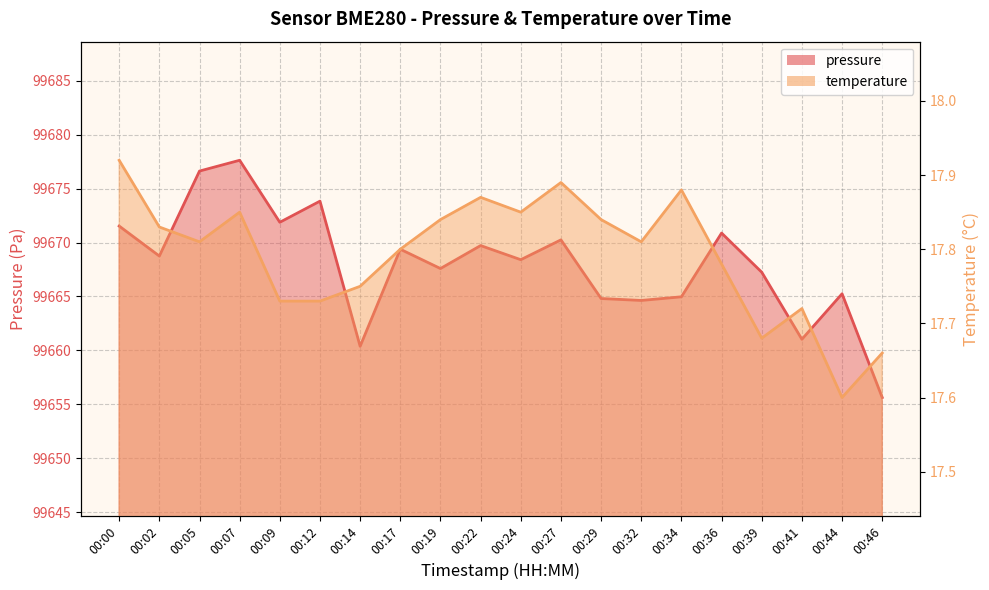

Reading right to left, what are all the values shown in this chart?

pressure: 99655.6	99665.2	99661.0	99667.2	99670.9	99665.0	99664.6	99664.8	99670.2	99668.4	99669.7	99667.6	99669.4	99660.4	99673.8	99671.9	99677.6	99676.6	99668.8	99671.5
temperature: 17.7	17.6	17.7	17.7	17.8	17.9	17.8	17.8	17.9	17.9	17.9	17.8	17.8	17.8	17.7	17.7	17.9	17.8	17.8	17.9